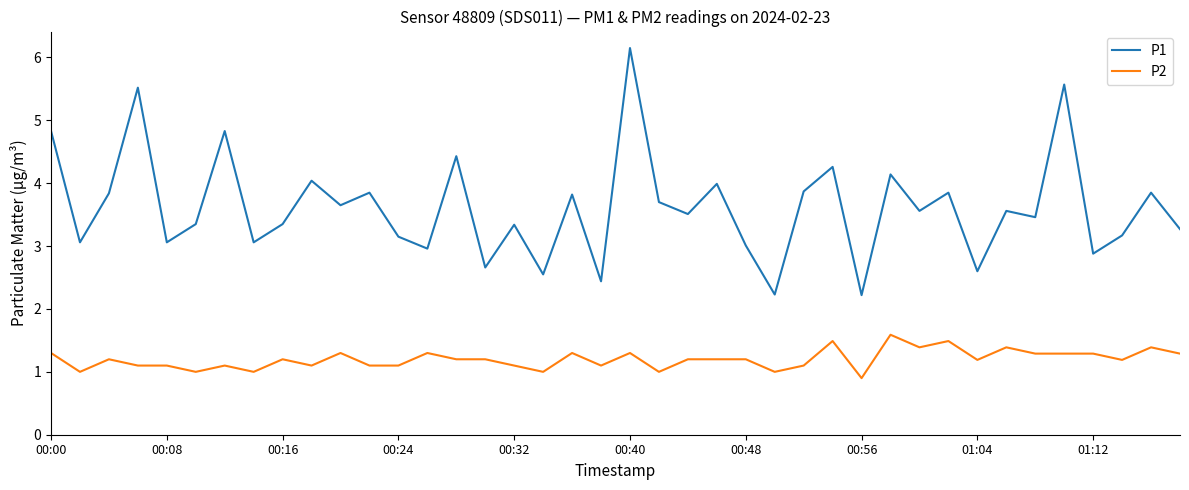

True or false: P1 has more than 0 points higher than both neighbors.

True